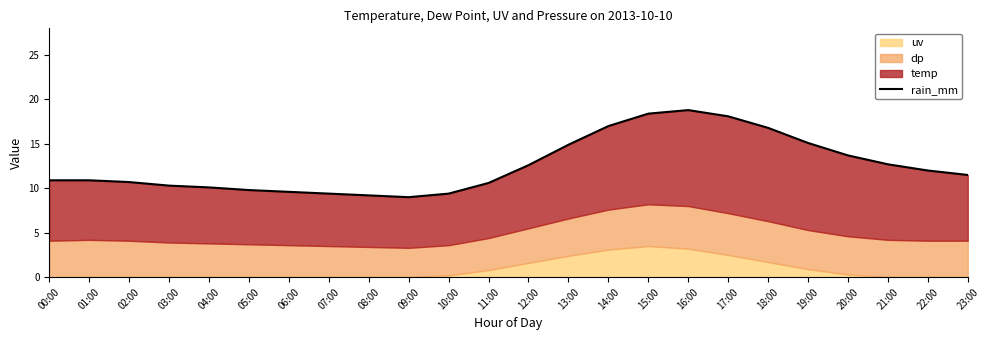

The value at 12:00 is 20.8. True or false?

False